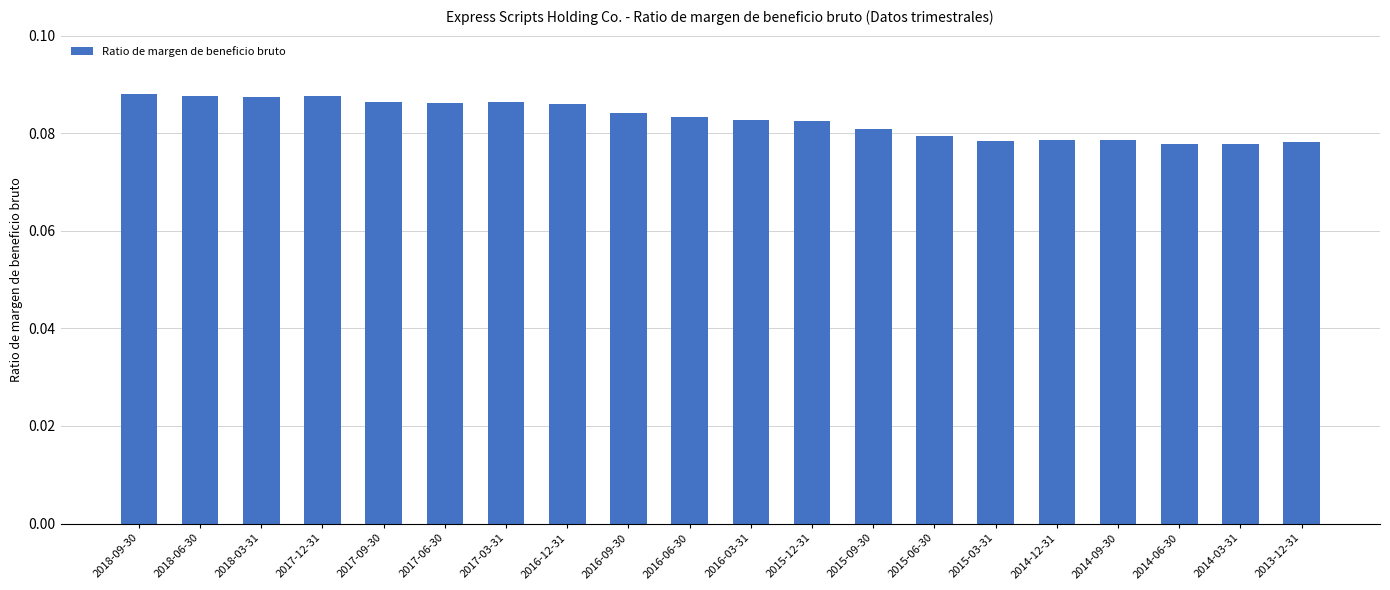

What is the sum of all values?

1.7